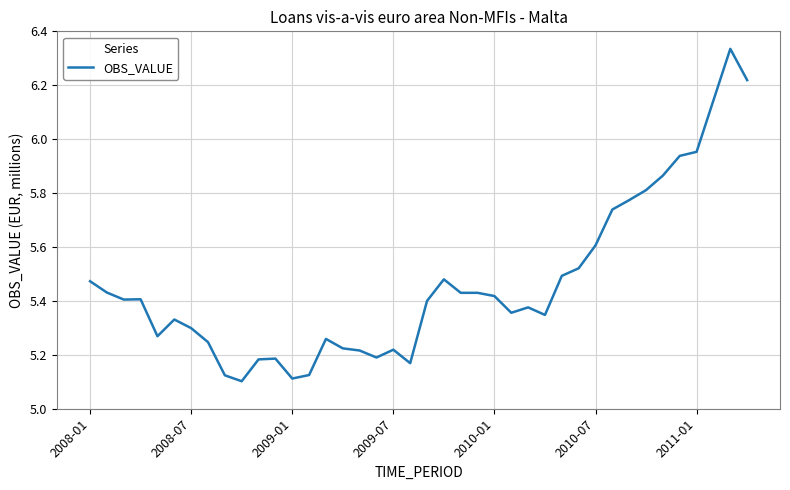

What is the difference between the maximum and minimum values?

1.2